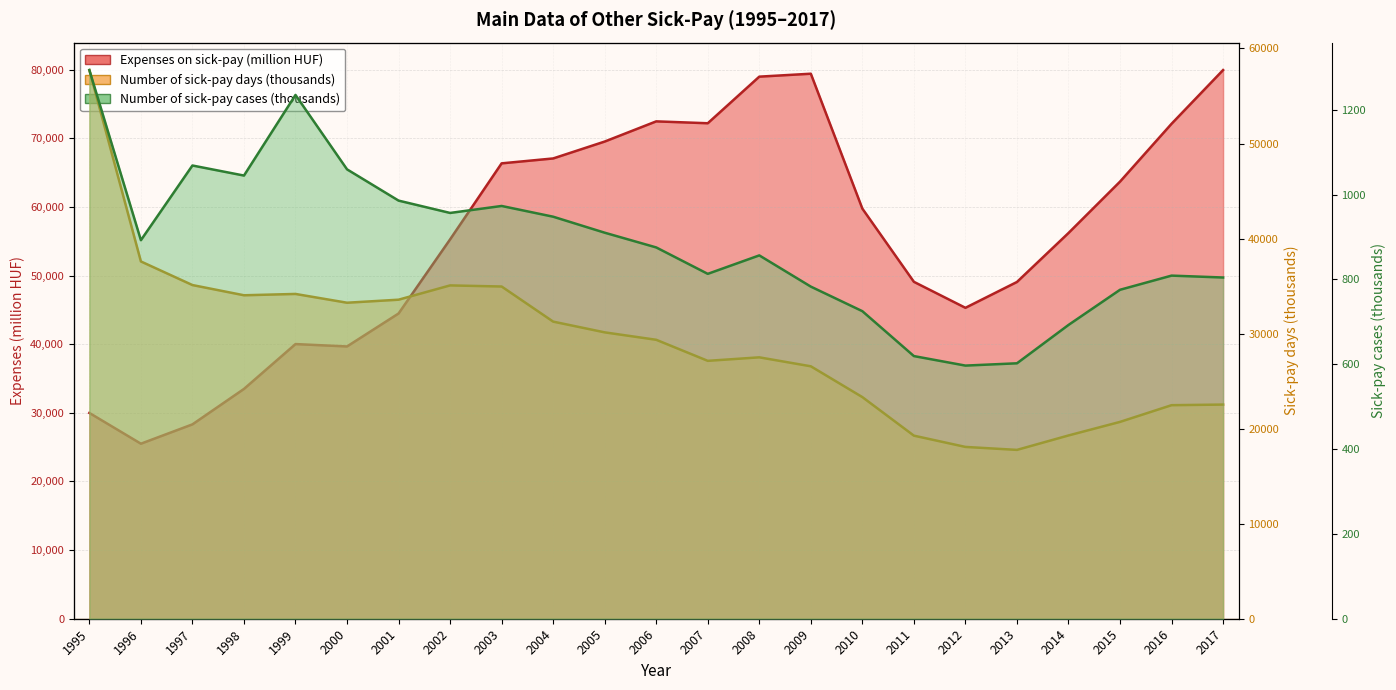

True or false: Expenses on sick-pay (million HUF) has a value of 126493.0 at 2006.

False